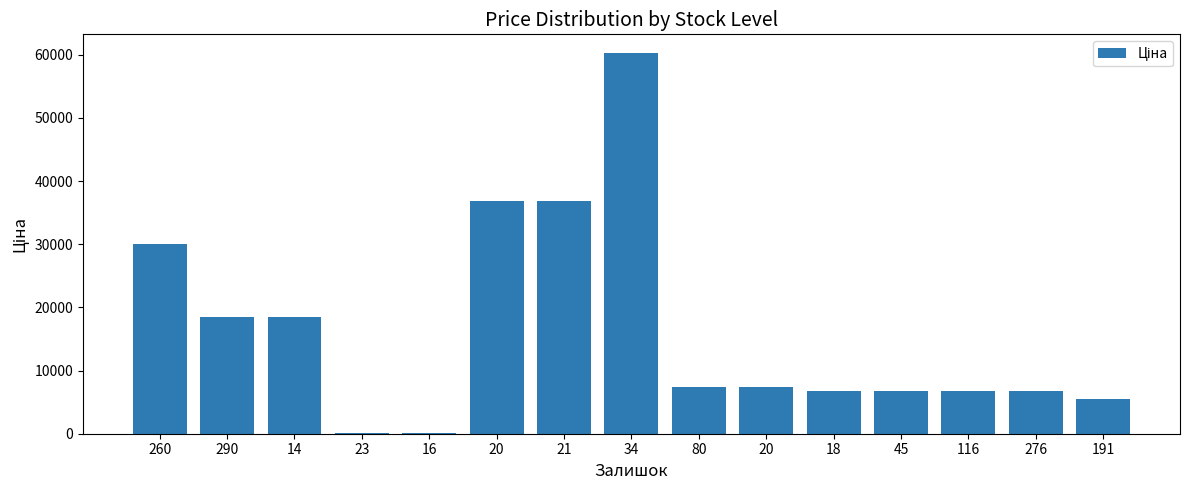

How many series are shown in this chart?

1